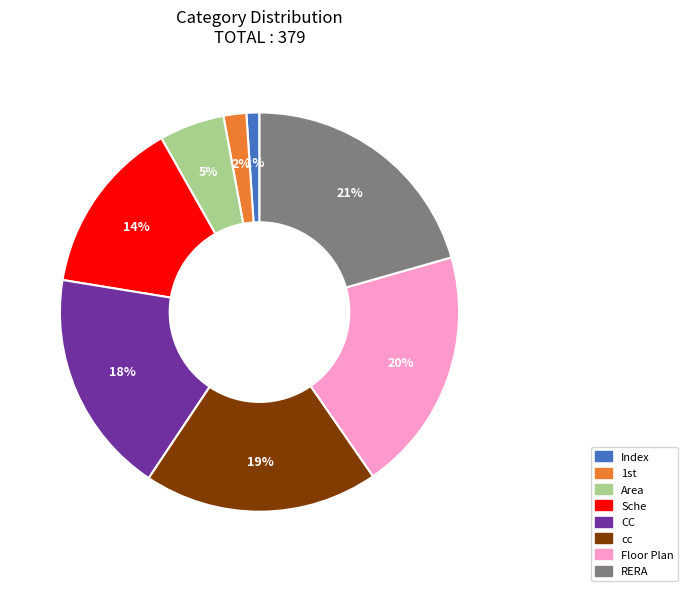

How many segments does this pie chart have?

8